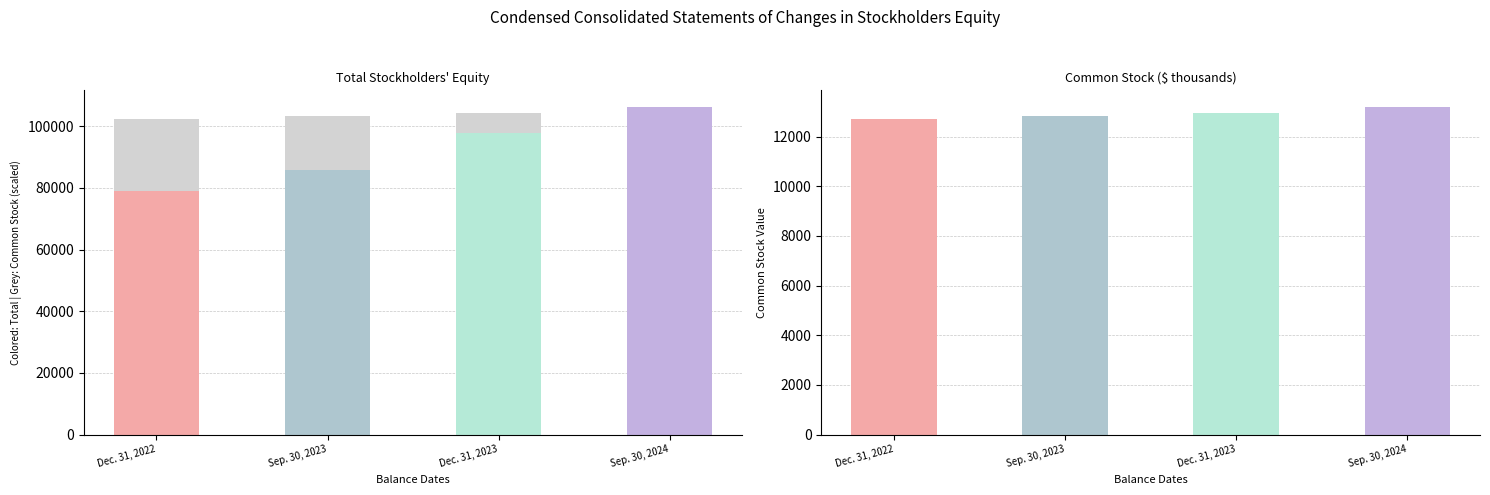

What is the label of the 3rd bar from the left?

Dec. 31, 2023